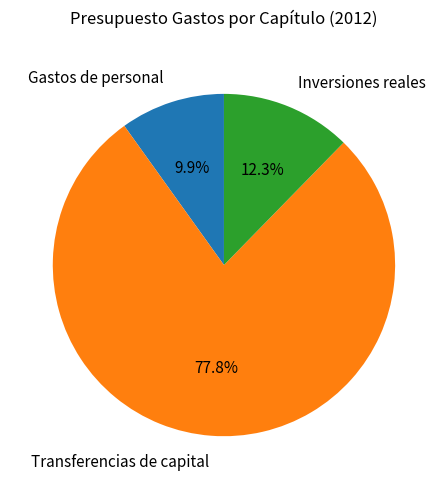

The Gastos de personal slice represents 18% of the pie. True or false?

False